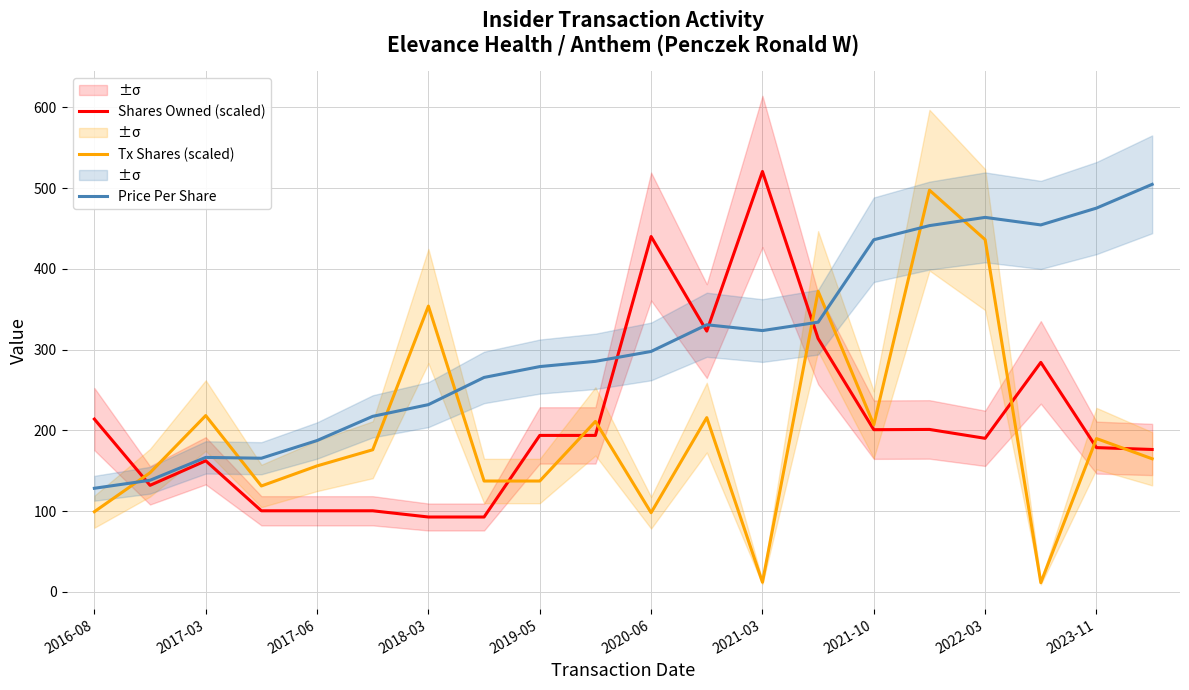

What is the highest value of the Tx Shares (scaled) series?

497.3